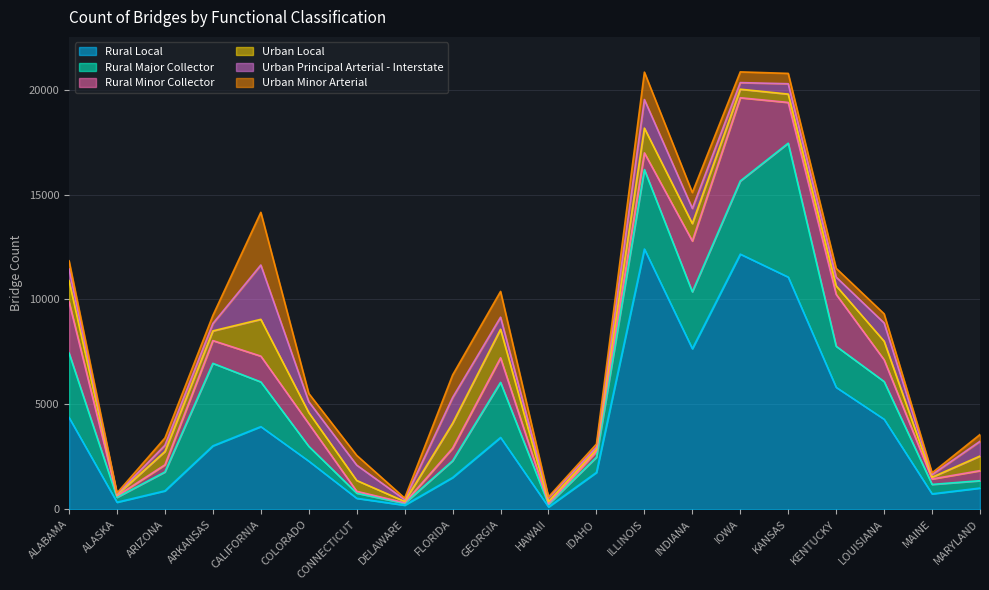

Reading left to right, transcribe all the data shown in this chart.

Rural Local: 4371	336	880	3024	3940	2295	524	196	1513	3423	112	1757	12403	7653	12160	11065	5811	4291	736	1012
Rural Major Collector: 3076	233	898	3931	2129	705	245	86	798	2625	121	725	3785	2710	3483	6381	1957	1796	449	350
Rural Minor Collector: 2439	67	341	1085	1230	1079	87	27	600	1170	30	271	797	2422	3969	1942	2472	1037	260	479
Urban Local: 1010	50	634	461	1753	530	517	66	1188	1361	105	98	1180	831	407	397	407	885	82	696
Urban Principal Arterial - Interstate: 558	41	297	351	2589	518	732	89	1227	575	181	113	1362	723	314	494	416	870	126	703
Urban Minor Arterial: 387	49	350	388	2510	393	465	71	1074	1228	43	146	1305	755	511	493	419	436	82	324